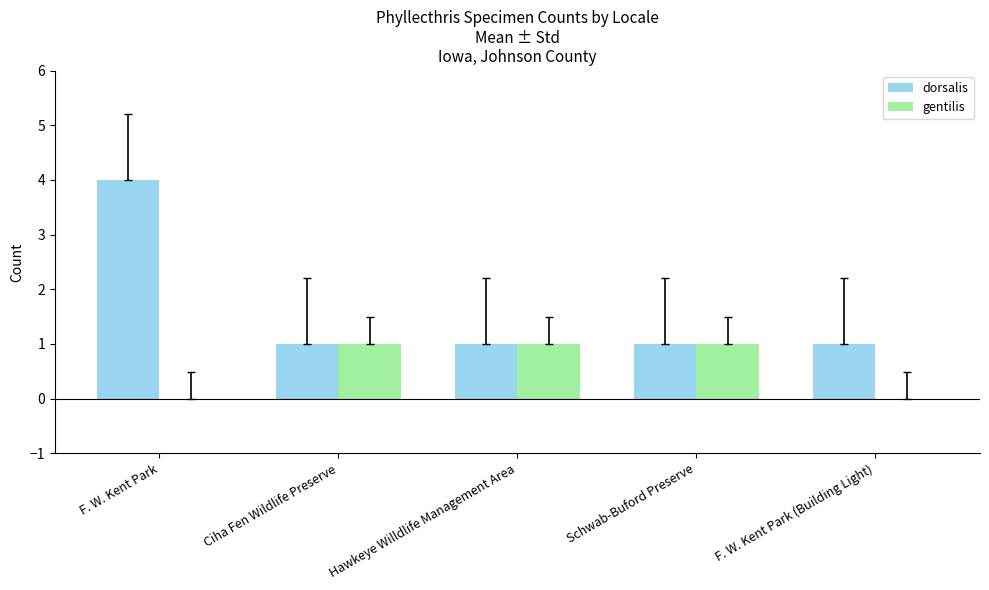

The gentilis series shows 0 at F. W. Kent Park. True or false?

True